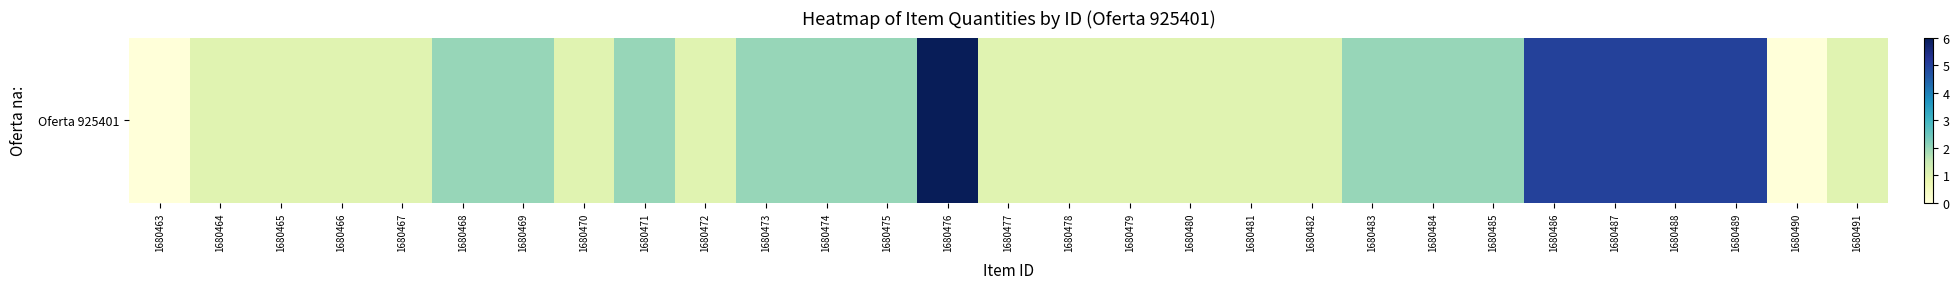

Which label corresponds to the largest value in the chart?

1680476